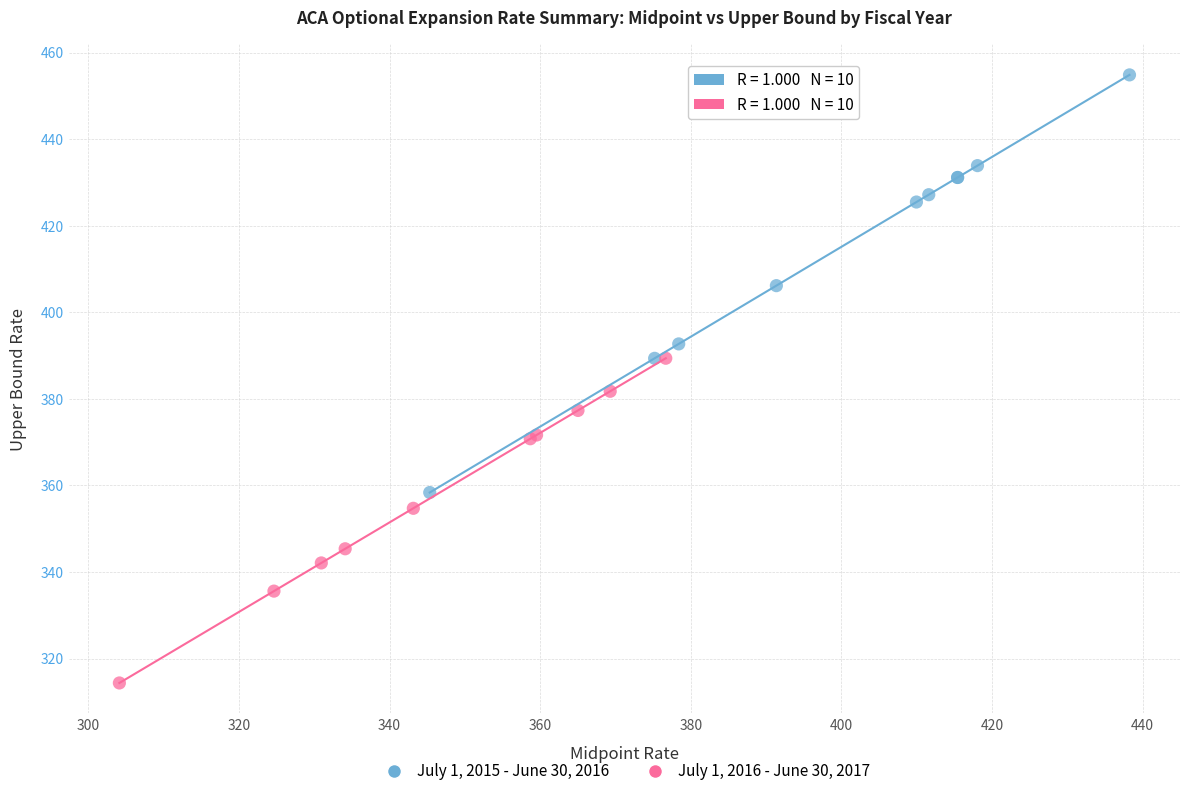

Which series reaches the minimum Y coordinate?

July 1, 2016 - June 30, 2017